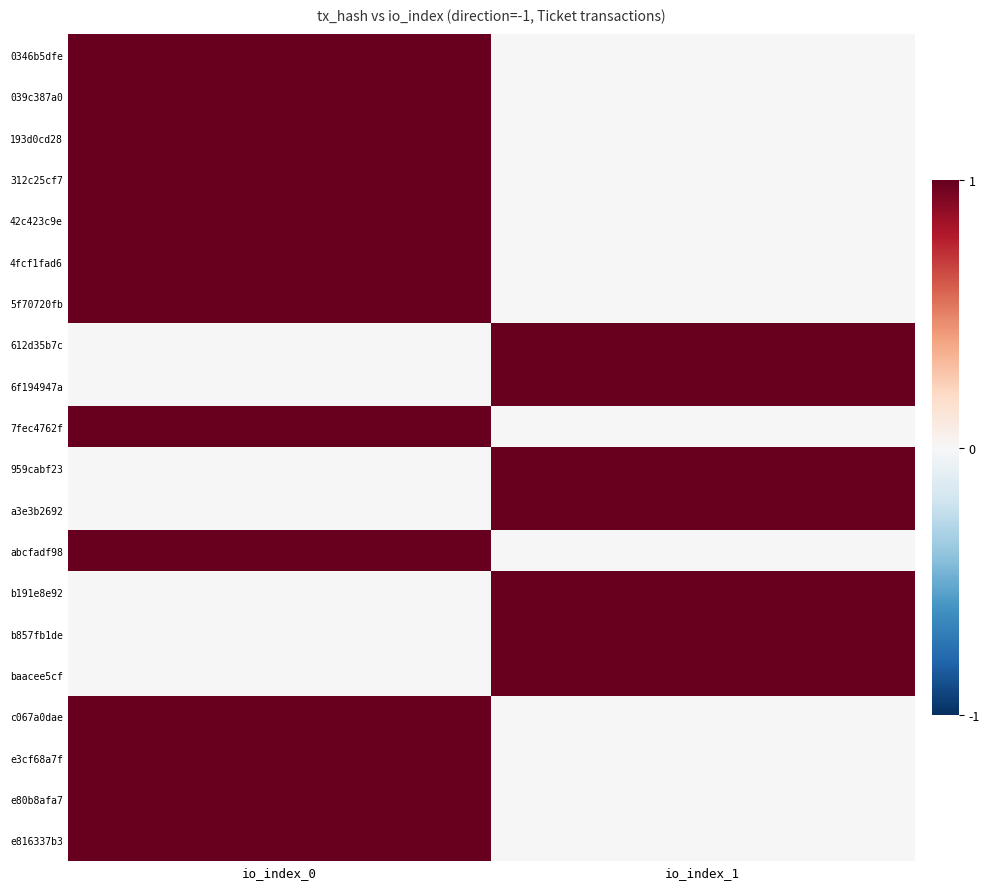

Between io_index_1 and io_index_0, which is larger?

io_index_0